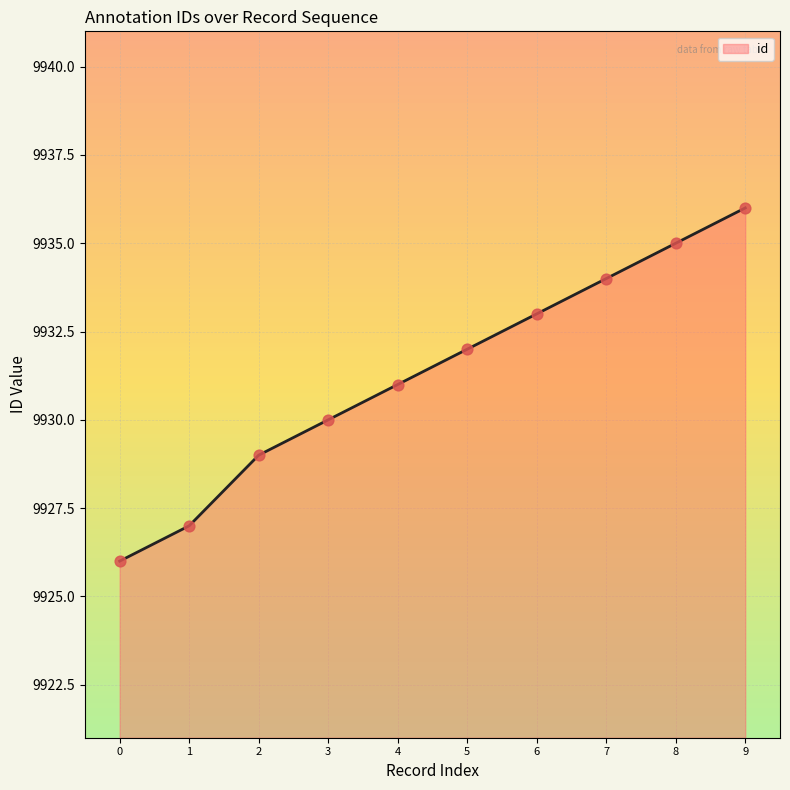

What is the ratio of the value at 1 to the value at 0?

1.0